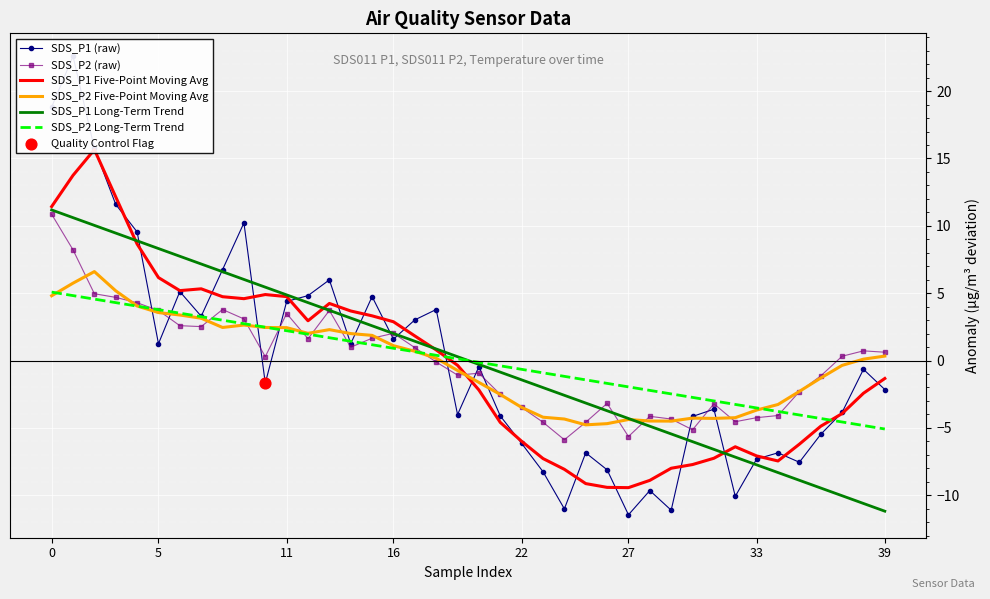

What is the minimum value for SDS_P2 Five-Point Moving Avg?

-4.8